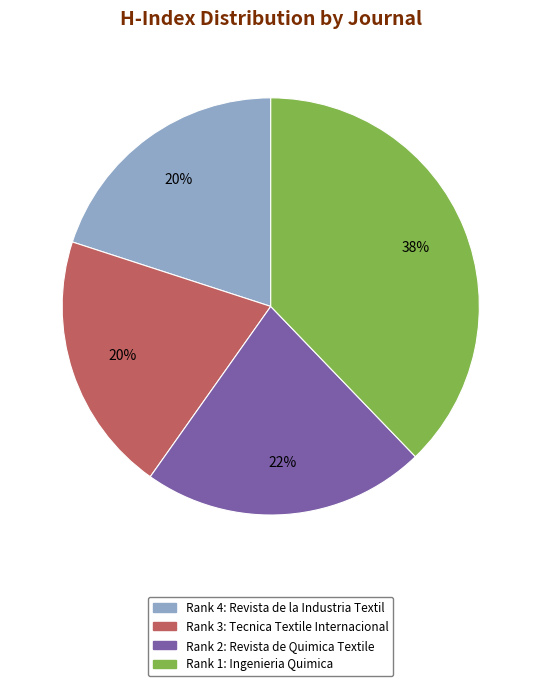

Is there any slice that represents more than half of the pie?

No